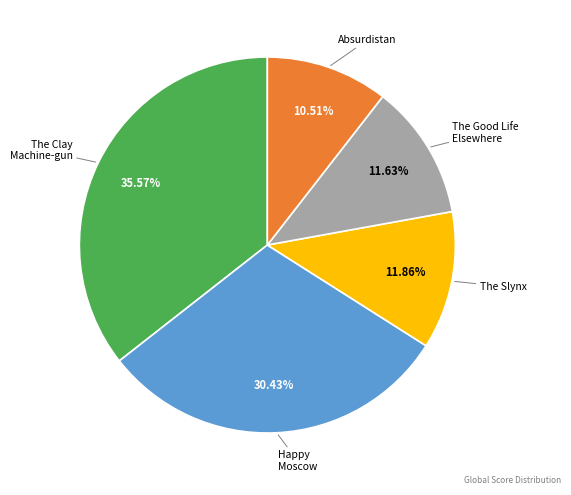

Does any single category account for the majority?

No